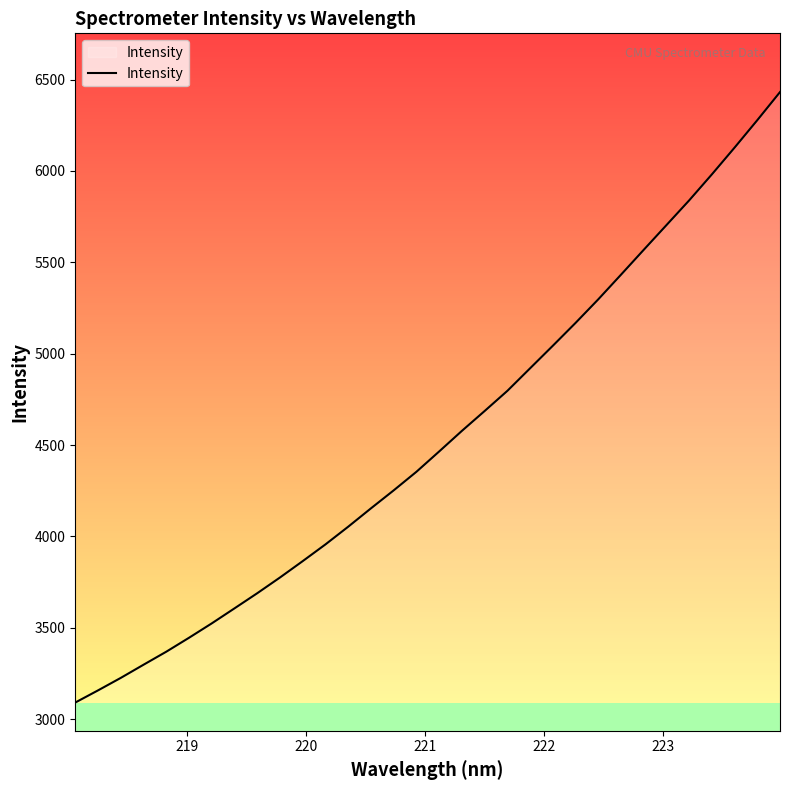

What is the highest value of the Intensity series?

6431.8